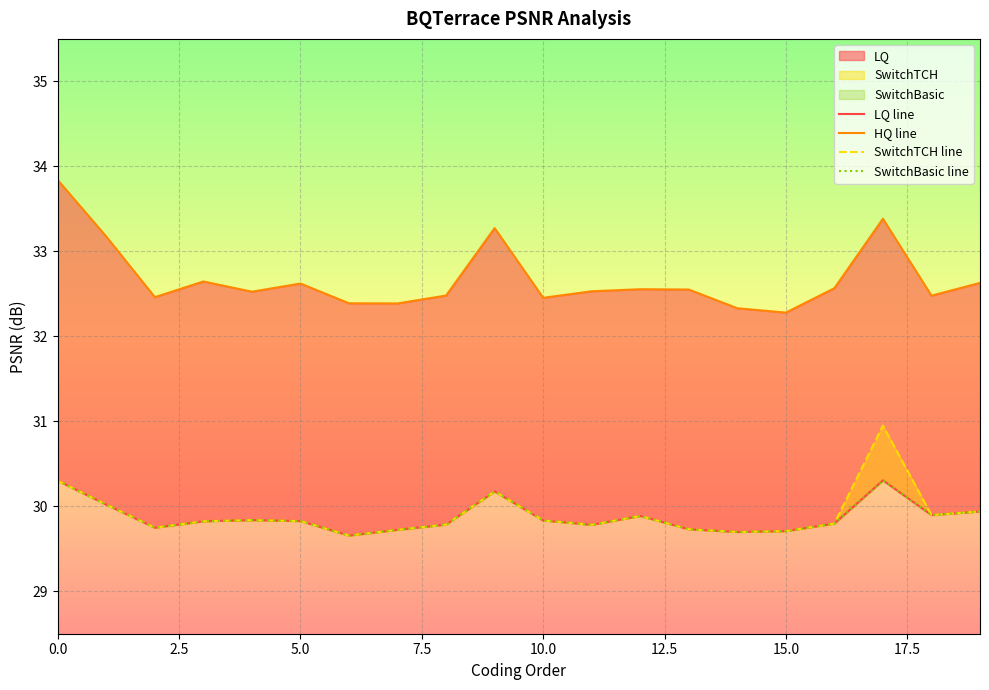

Does the chart display data point markers on the line(s)?

No